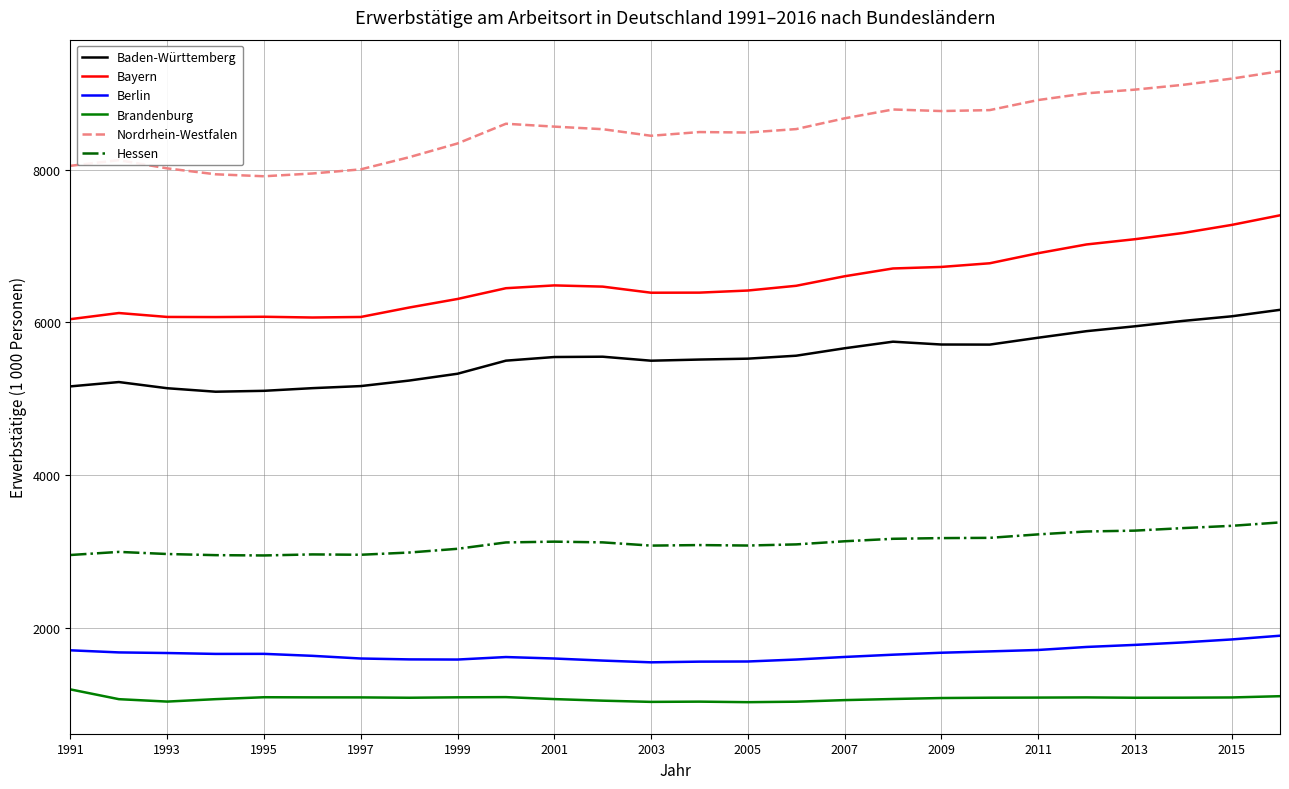

True or false: Bayern and Hessen intersect in this chart.

False